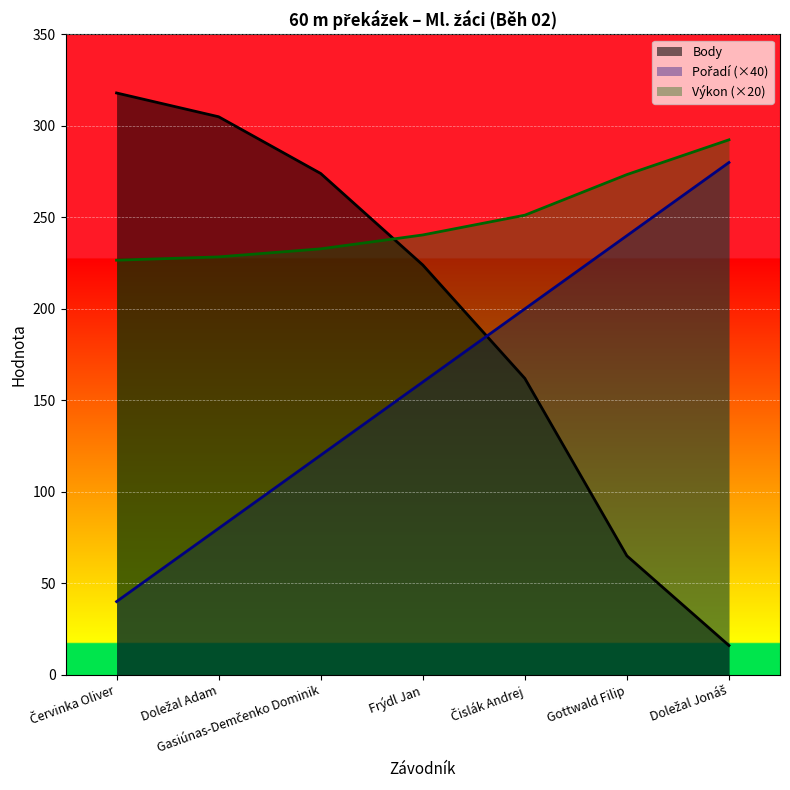

Rank the categories by Výkon value from lowest to highest.

Červinka Oliver, Doležal Adam, Gasiúnas-Demčenko Dominik, Frýdl Jan, Čislák Andrej, Gottwald Filip, Doležal Jonáš